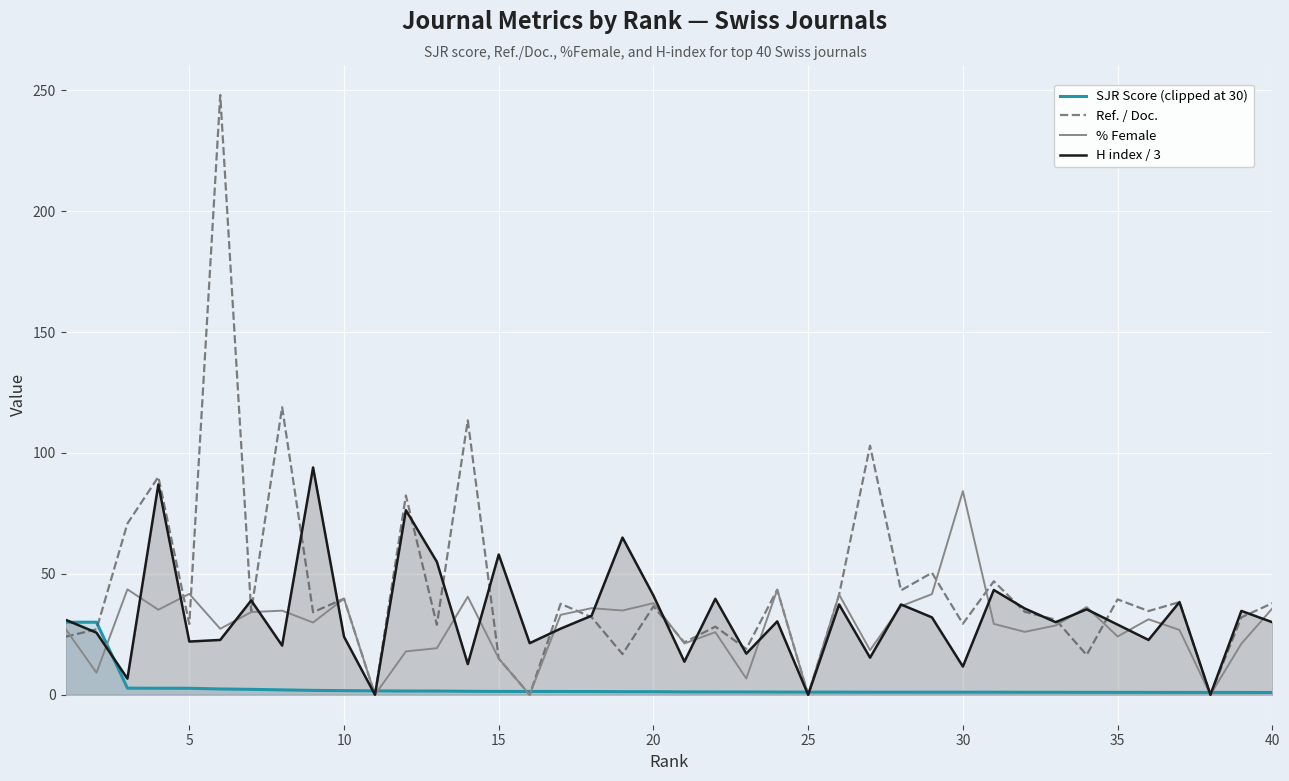

How many lines are shown in the chart?

4